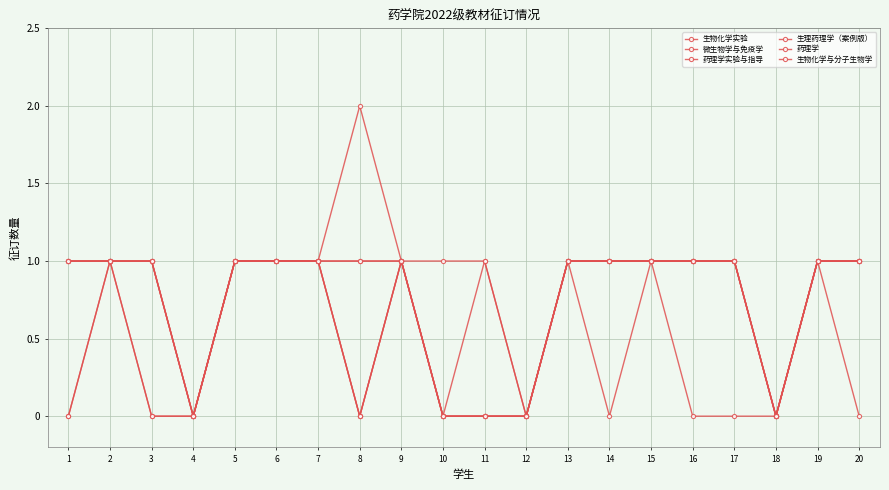

How many values in the 微生物学与免疫学 series are below 1?

9